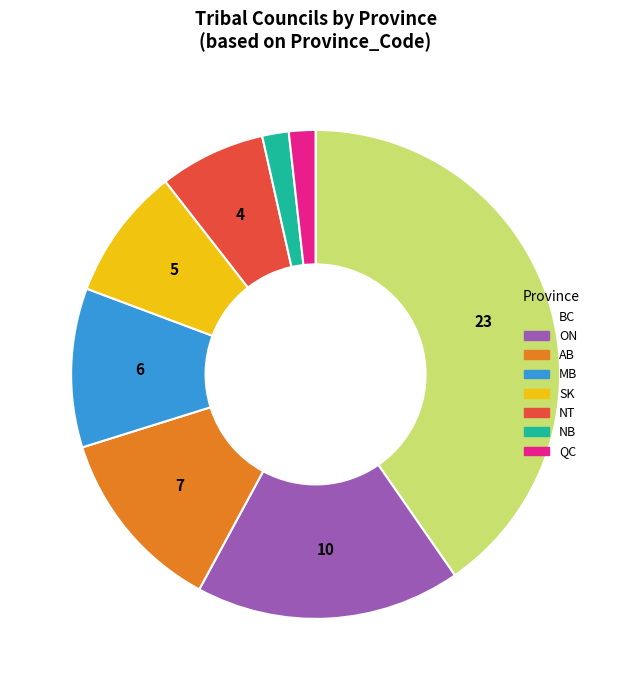

Approximately how many times larger is the value at ON compared to BC?

0.4